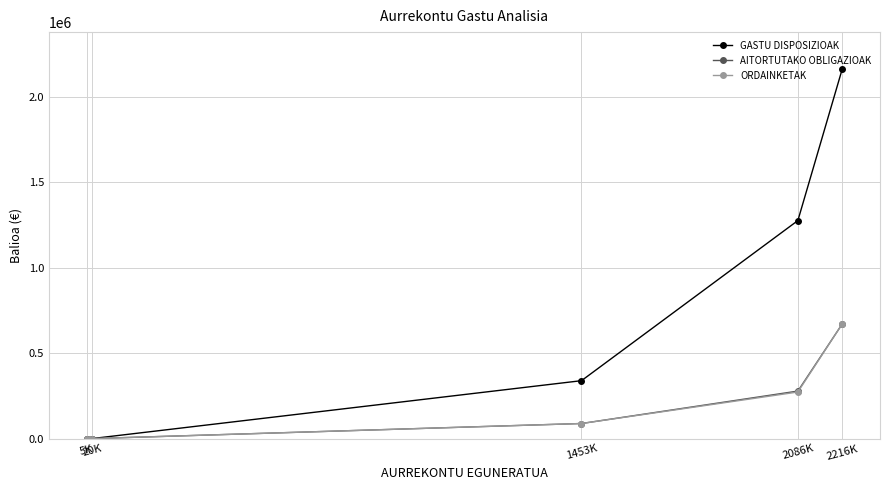

Is it true that GASTU DISPOSIZIOAK equals 339228 at 1453K?

True